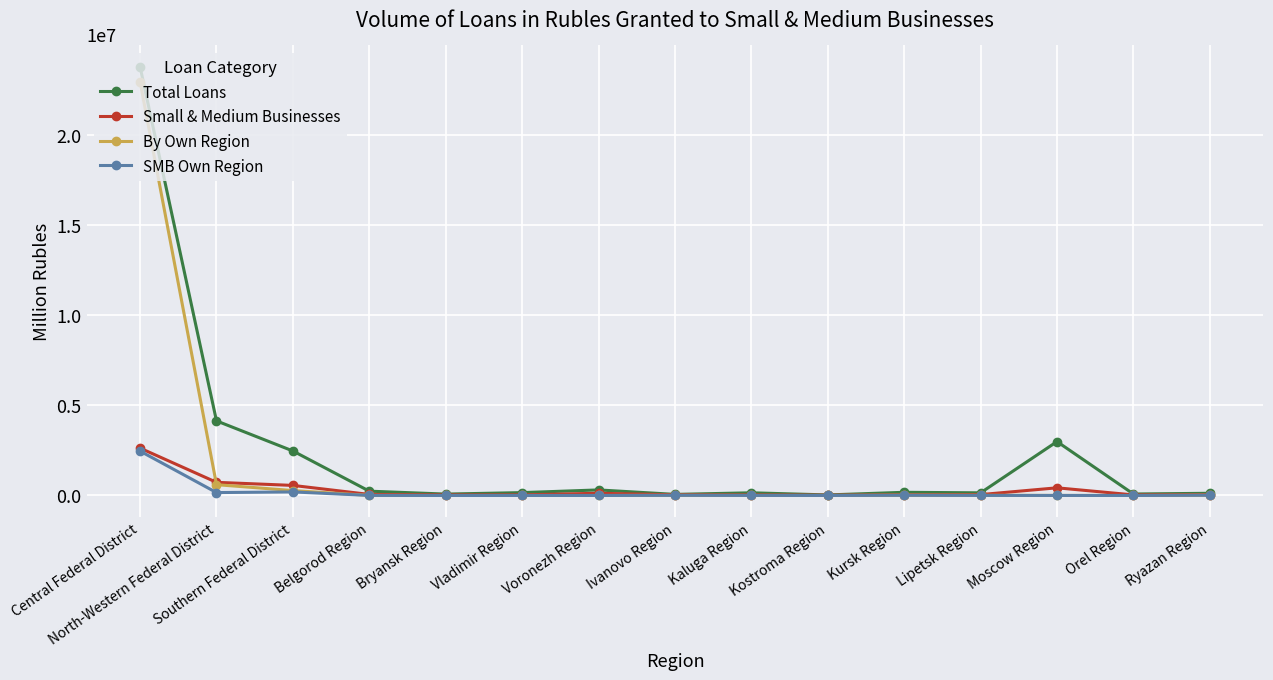

What is the label of the 2nd point from the left?

North-Western Federal District